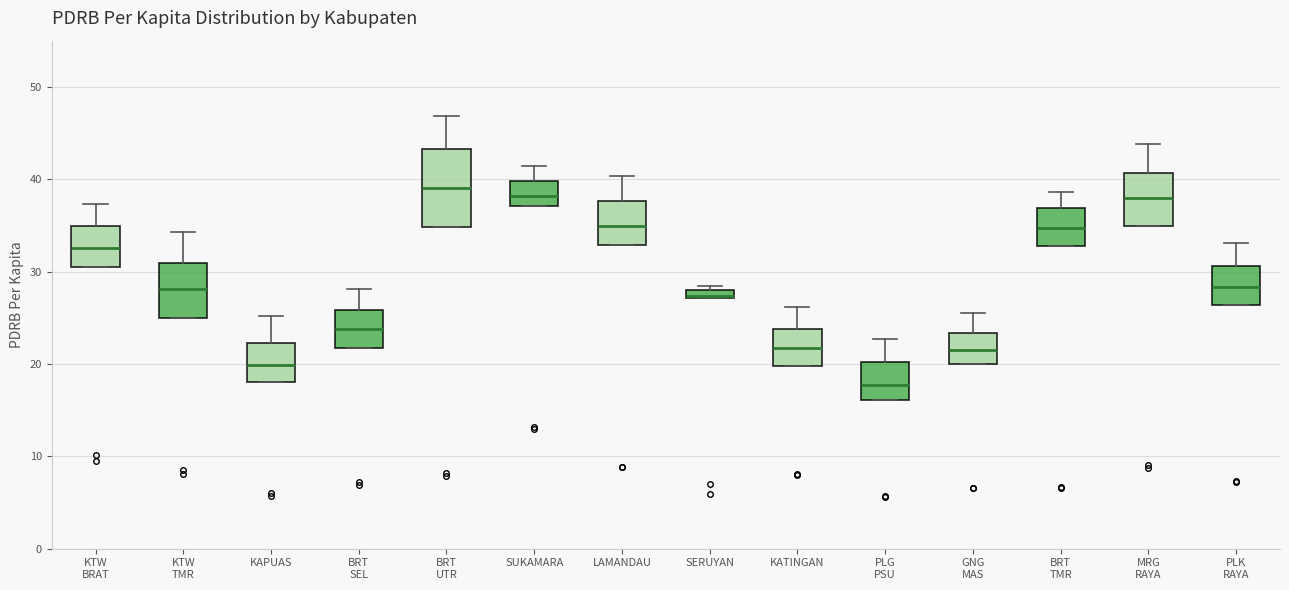

Which box is the tallest, from its lower edge to its upper edge?

BRT UTR